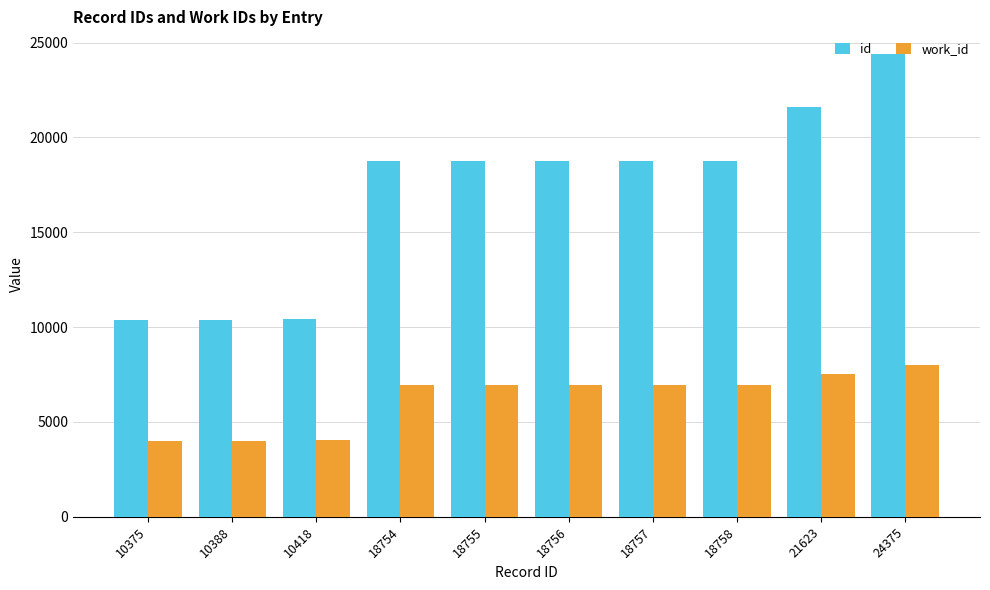

Which series has the widest spread of values?

id